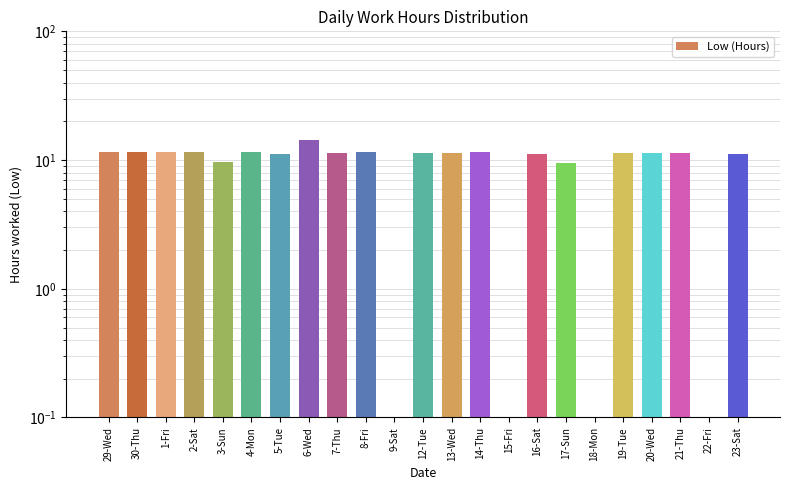

What is the greatest value displayed?

14.4